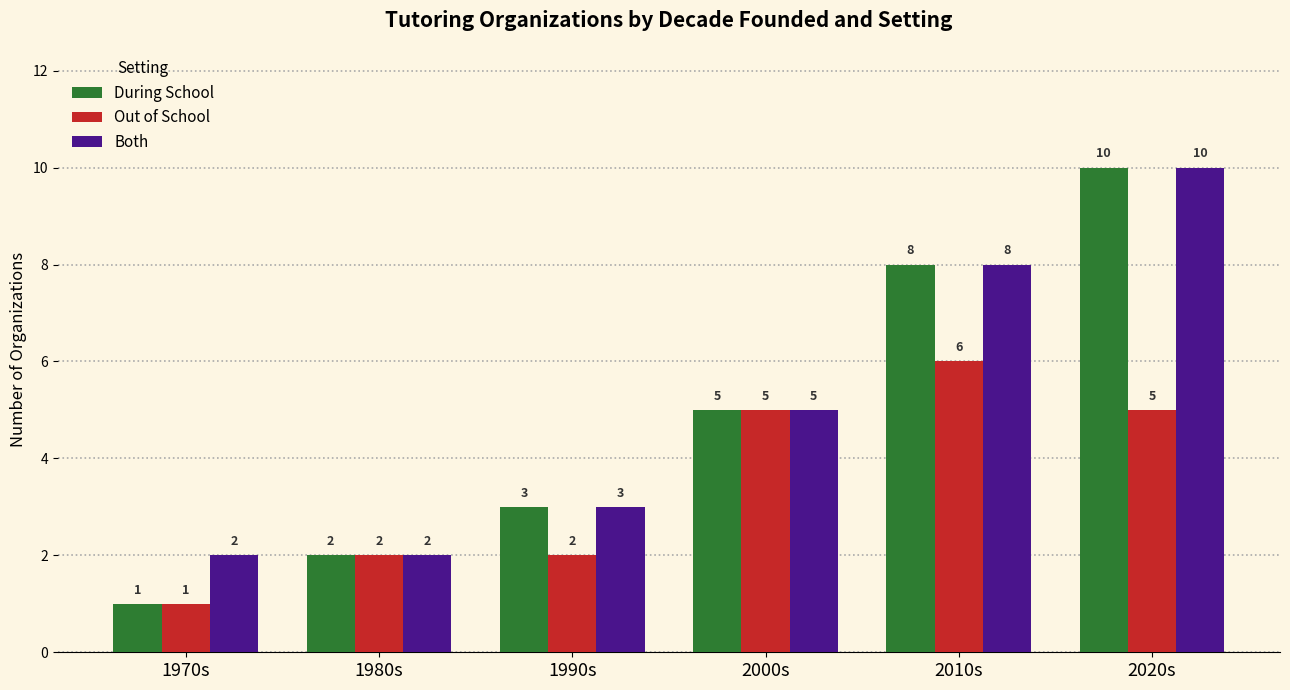

At which category is the sum across all series the highest?

2020s